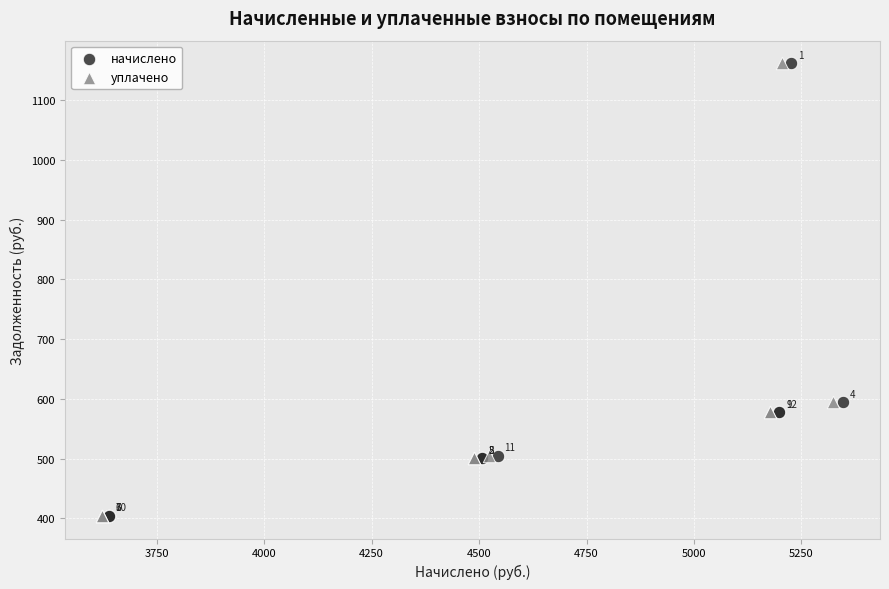

What are all the series names shown in the legend?

начислено, уплачено